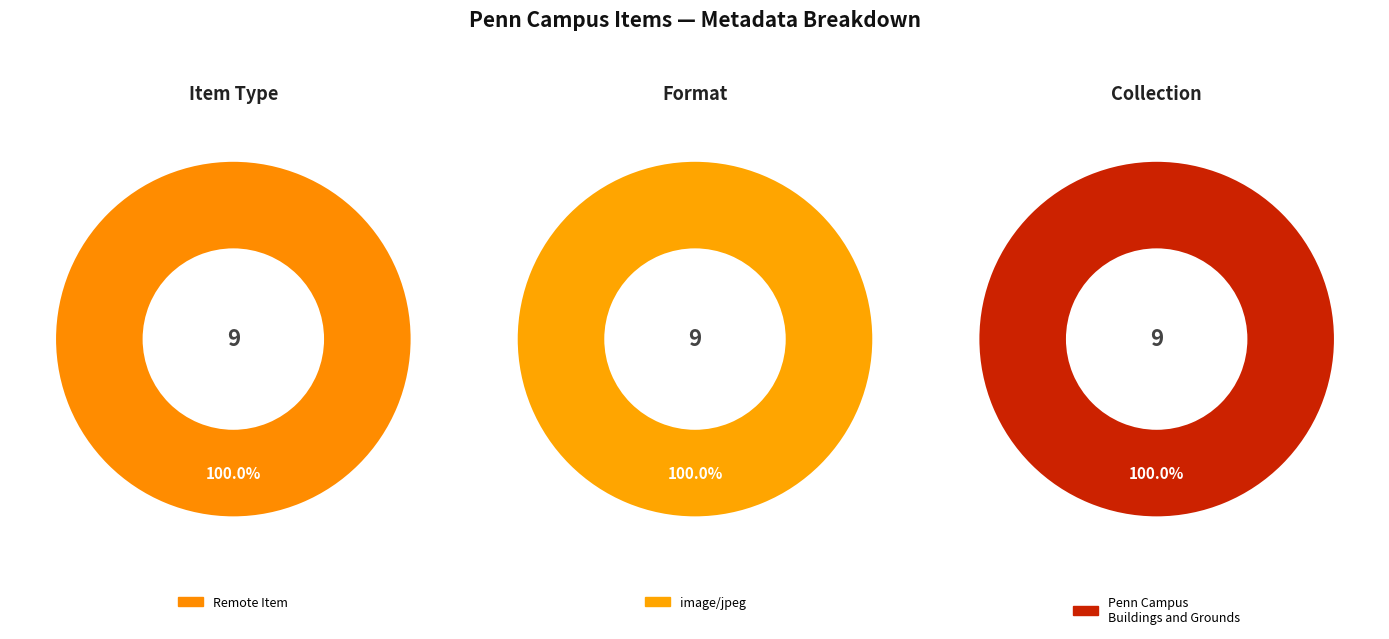

Which slice is the largest?

Penn Campus Buildings and Grounds